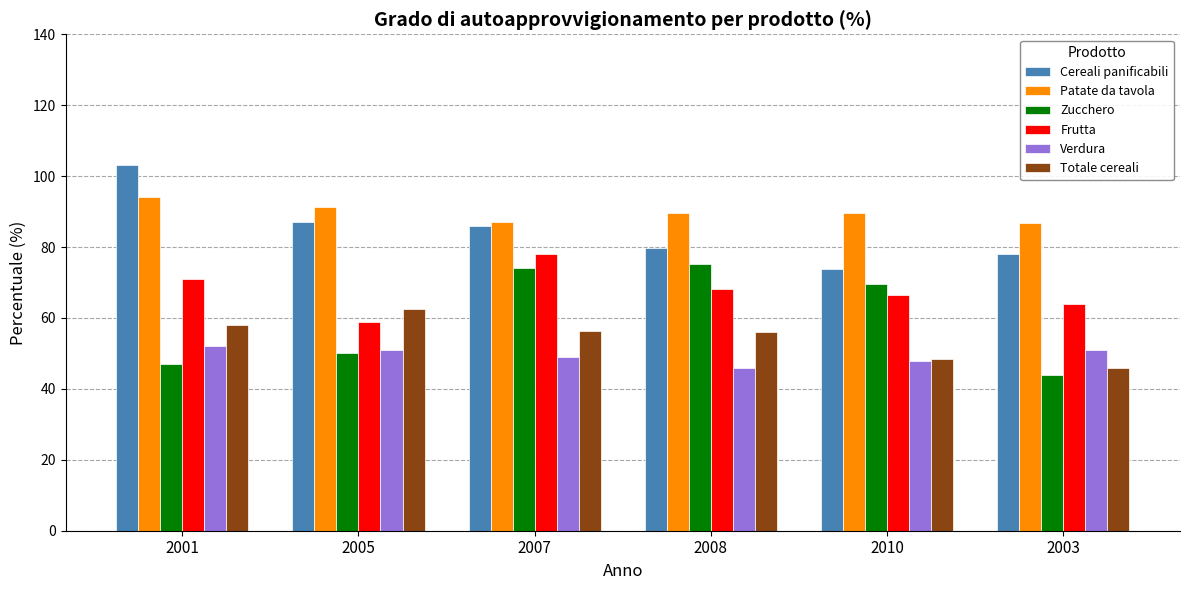

At which label does Frutta first exceed 68?

2001